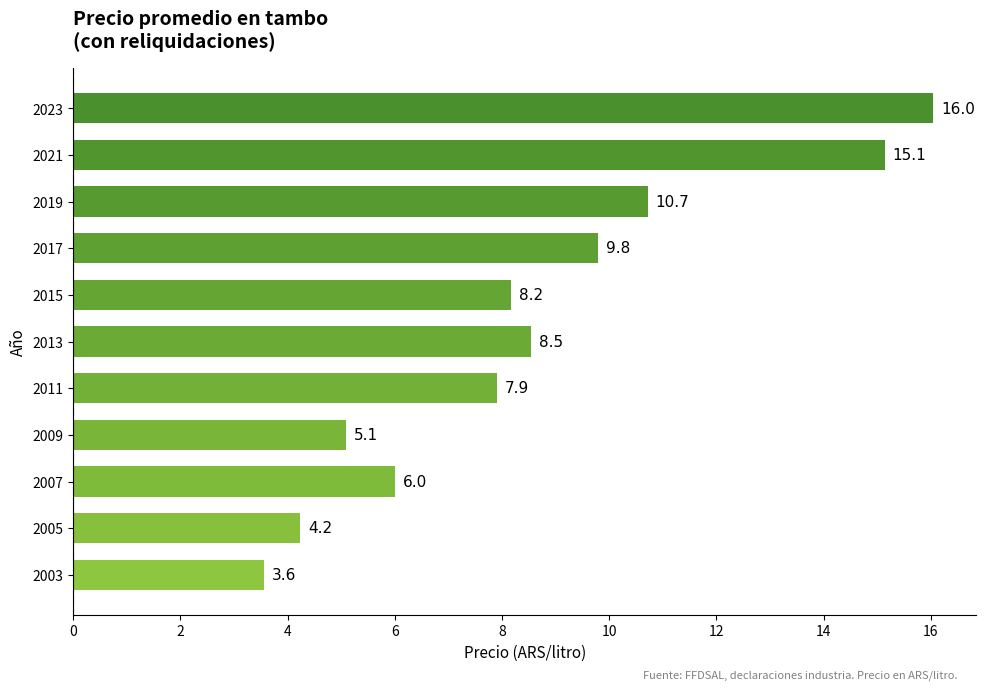

Reading top to bottom, list all the values displayed in this chart.

16.0	15.1	10.7	9.8	8.2	8.5	7.9	5.1	6.0	4.2	3.6